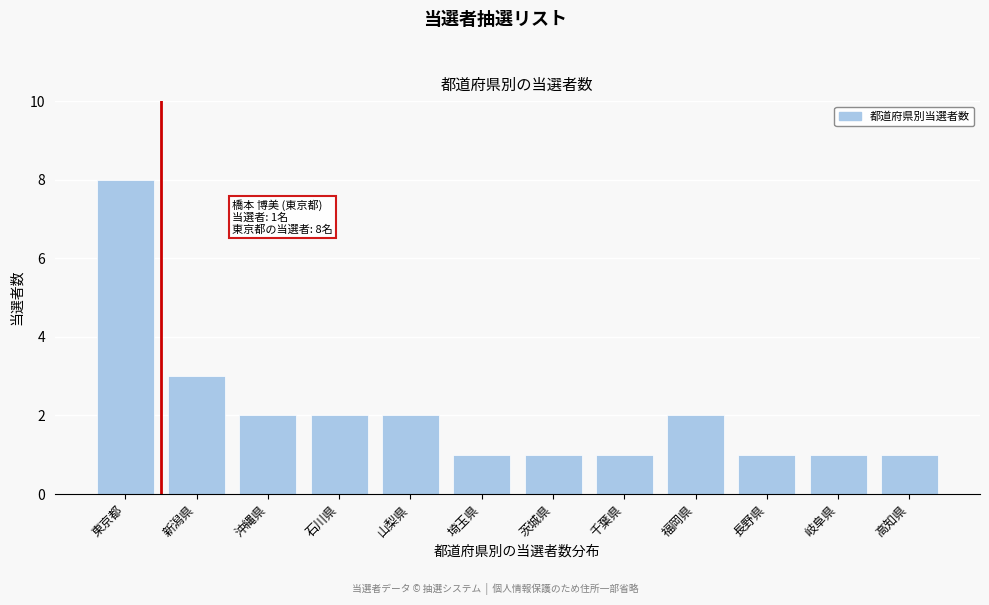

Reading right to left, list all the values displayed in this chart.

高知県=1	岐阜県=1	長野県=1	福岡県=2	千葉県=1	茨城県=1	埼玉県=1	山梨県=2	石川県=2	沖縄県=2	新潟県=3	東京都=8